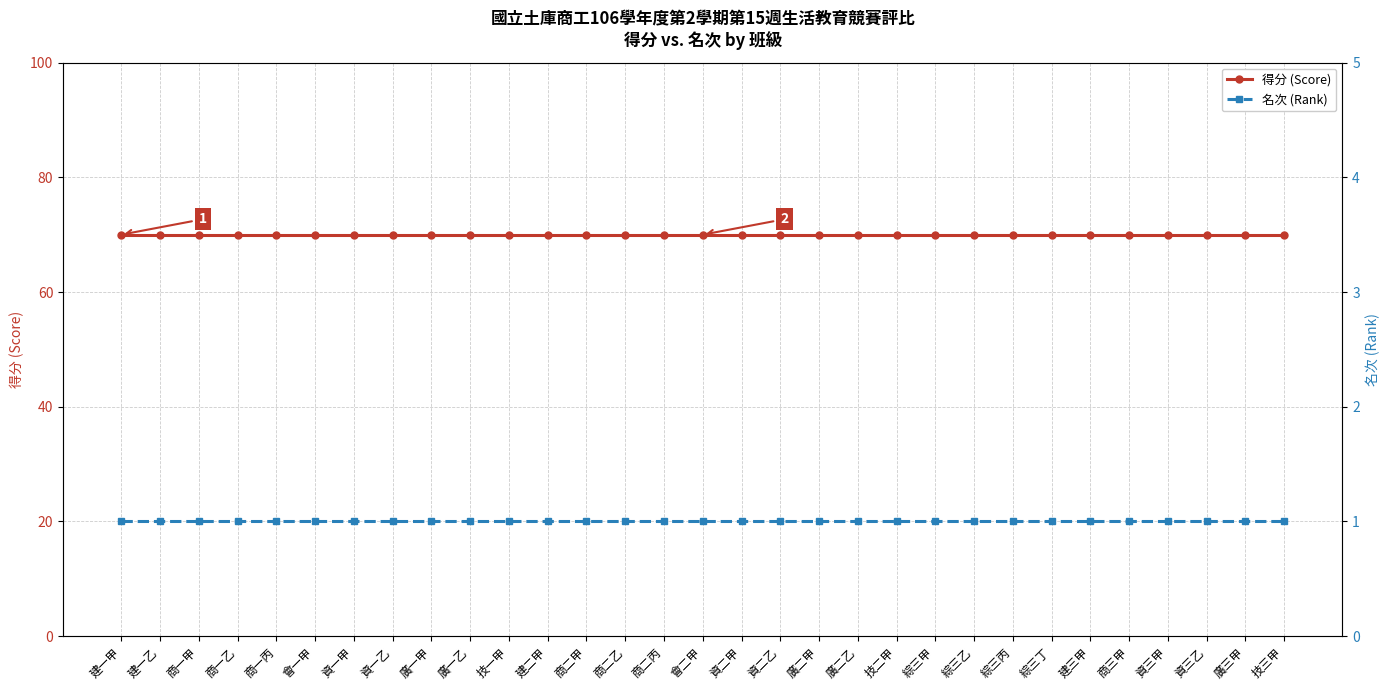

Which category has the highest value in the 得分 (Score) series?

建一甲